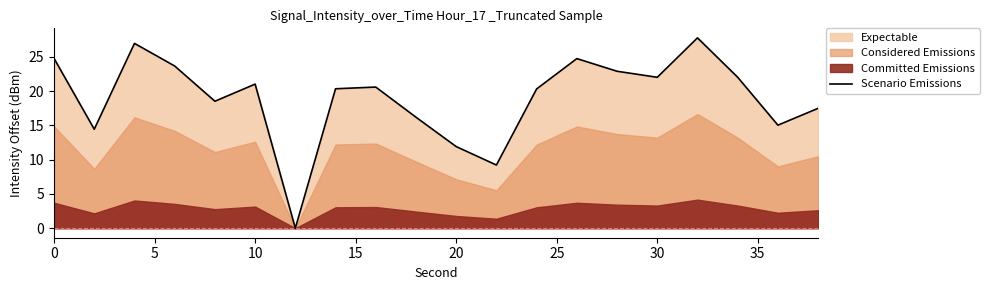

Is it true that Scenario Emissions equals 41.8 at 0?

False